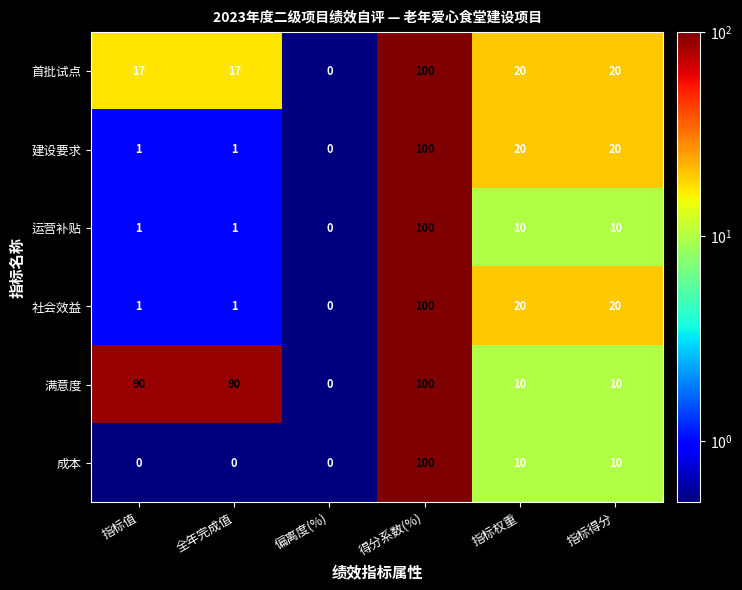

What is the spread (max minus min) of values at 指标值?

90